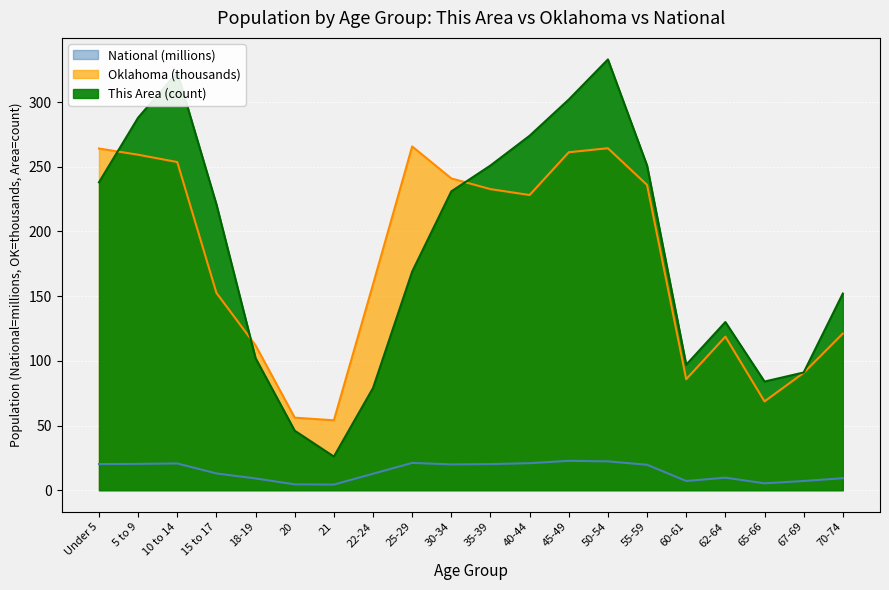

Which series has the largest range (max minus min)?

This Area